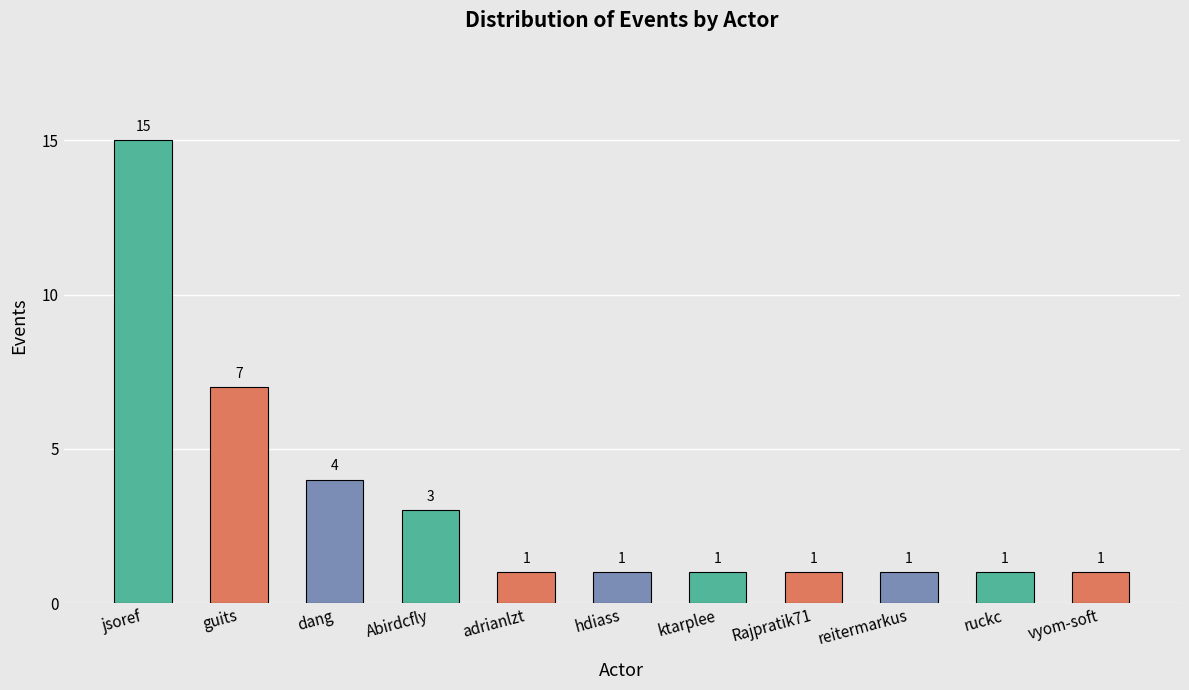

What is the label of the 2nd bar from the right?

ruckc